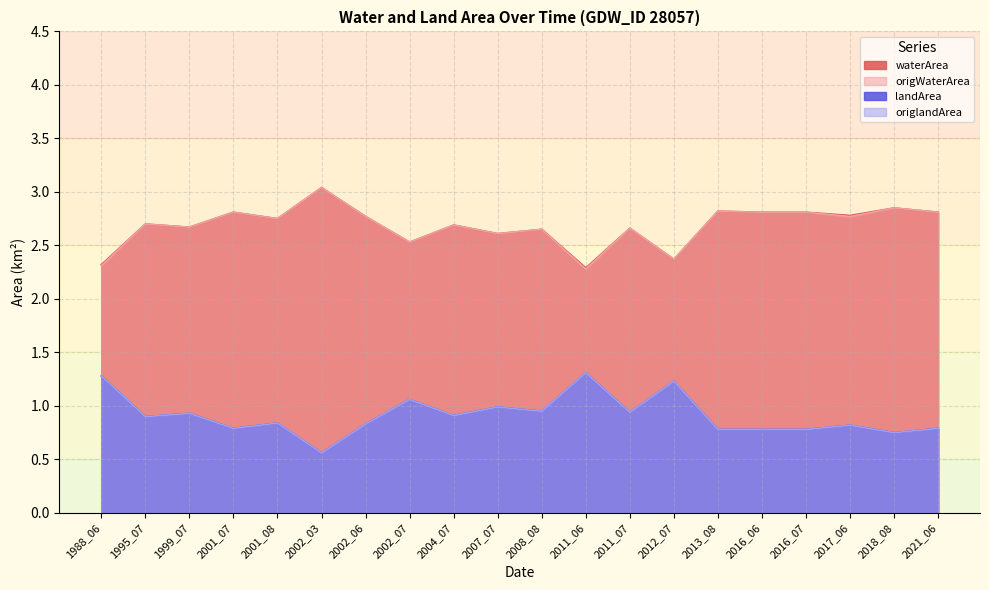

What is the value of the landArea point at the 13th from the left?

0.9